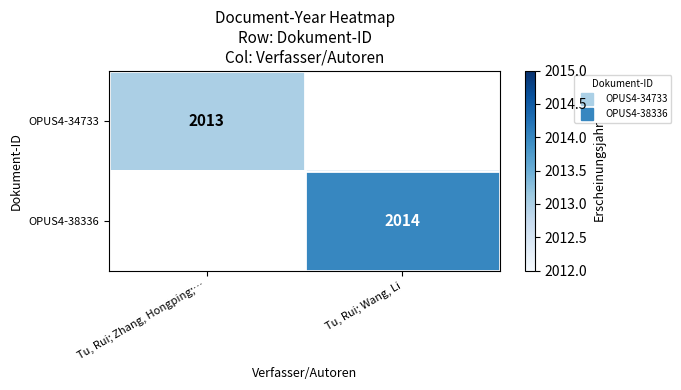

Is it true that OPUS4-38336 equals 453.9 at Tu, Rui; Wang, Li?

False